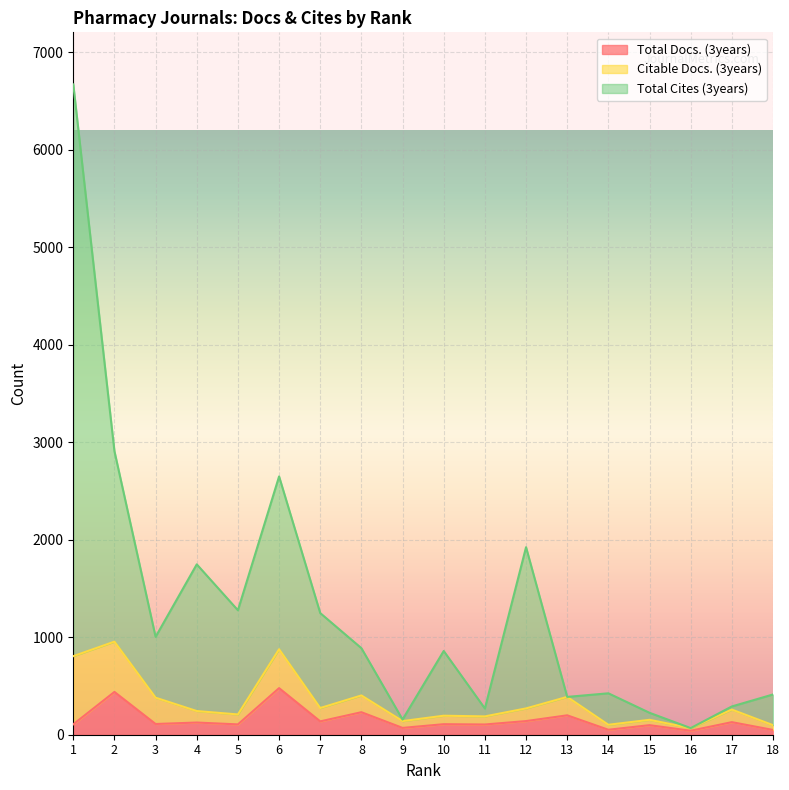

What are all the series names shown in the legend?

Total Docs. (3years), Citable Docs. (3years), Total Cites (3years)